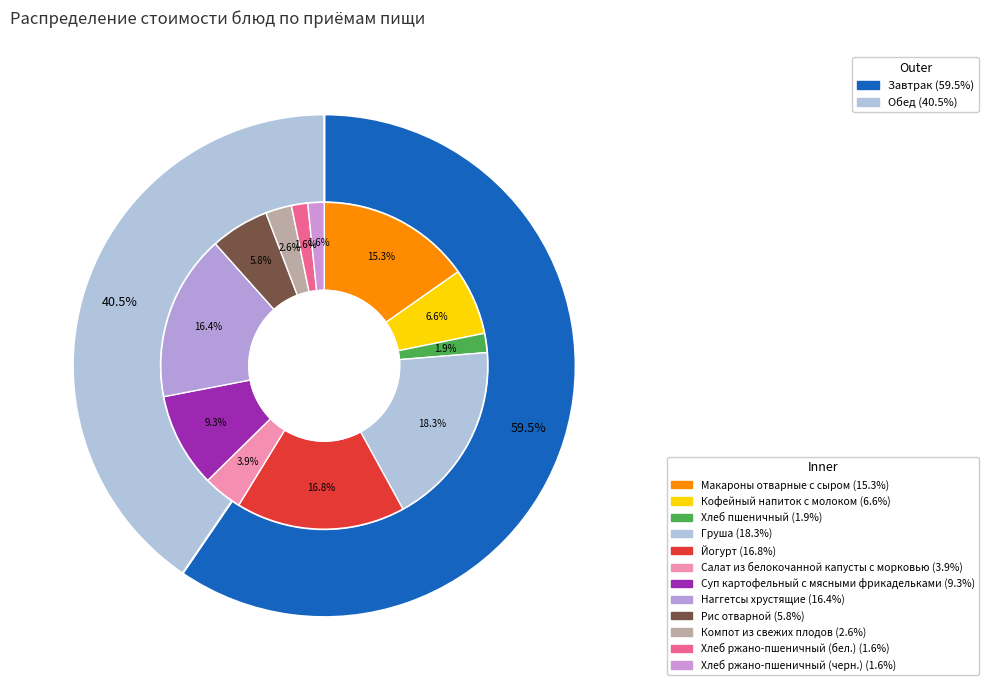

Count the number of slices in the pie.

12